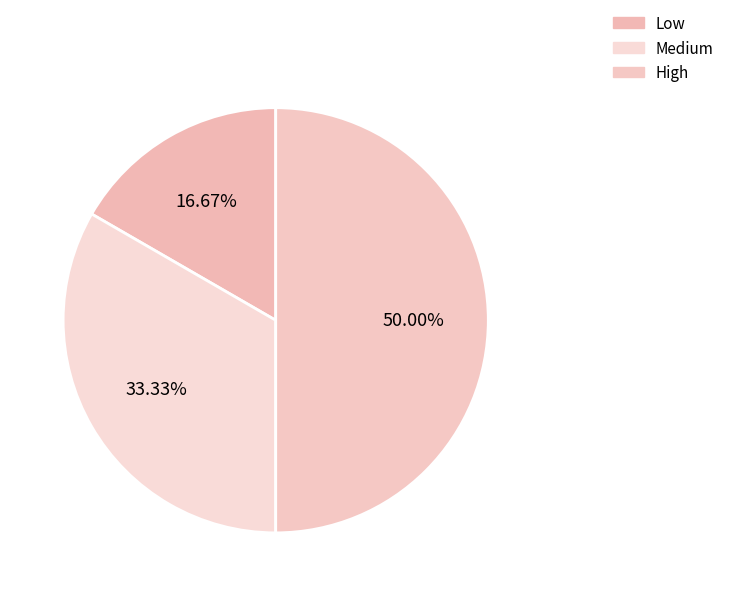

Count the number of slices in the pie.

3